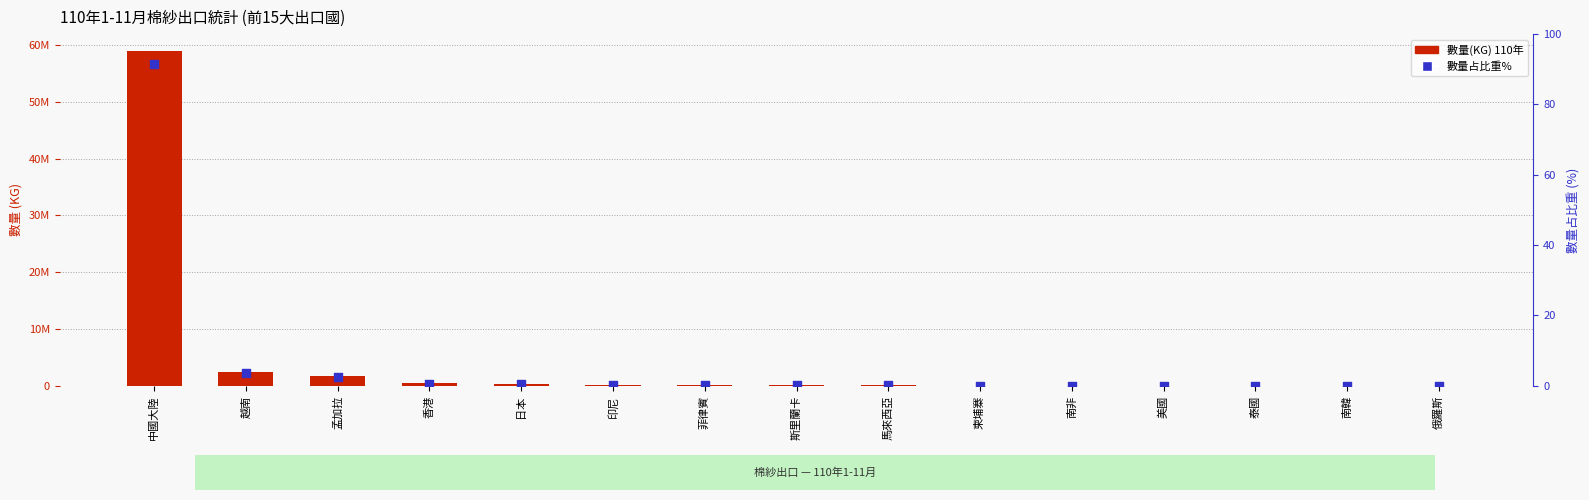

What is the total value across all series at 香港?

411435.6